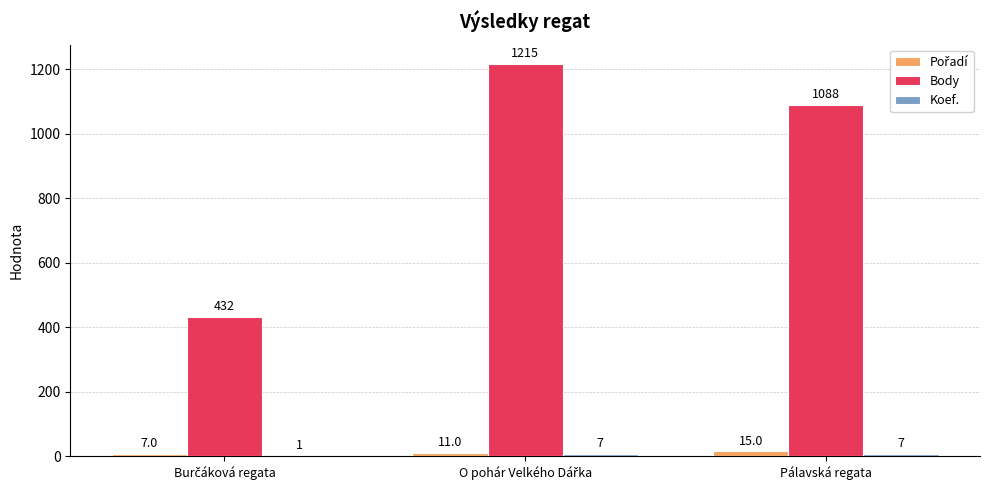

What is the total value across all series at Pálavská regata?

1110